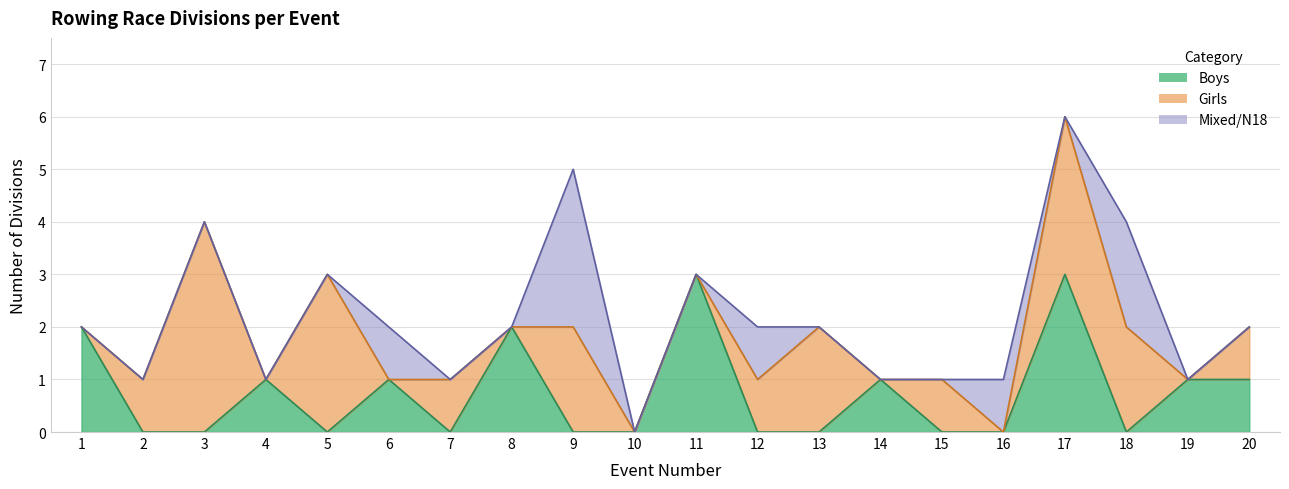

What is the sum of all Girls values?

21